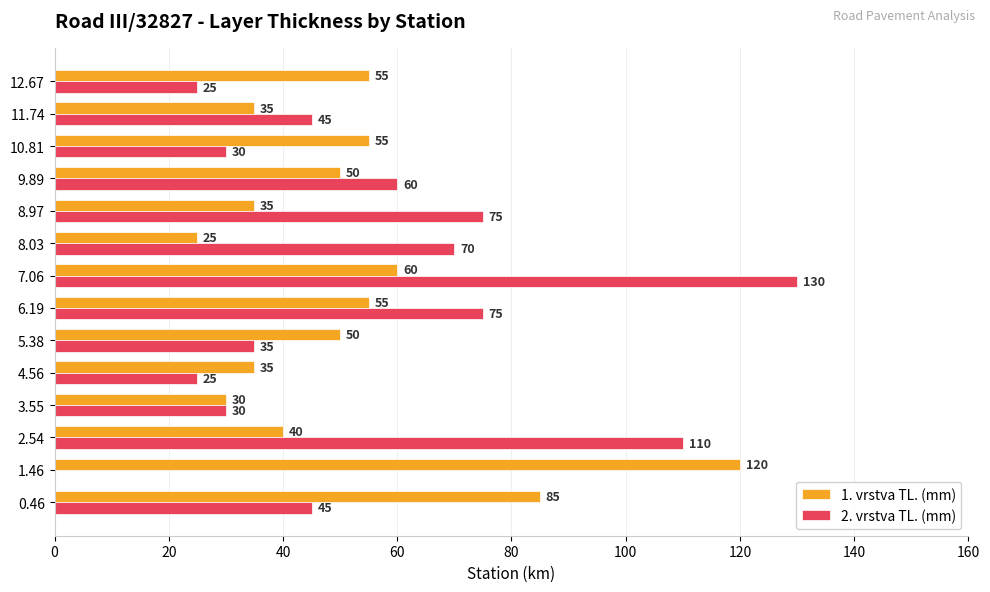

What are all the series names shown in the legend?

1. vrstva TL. (mm), 2. vrstva TL. (mm)